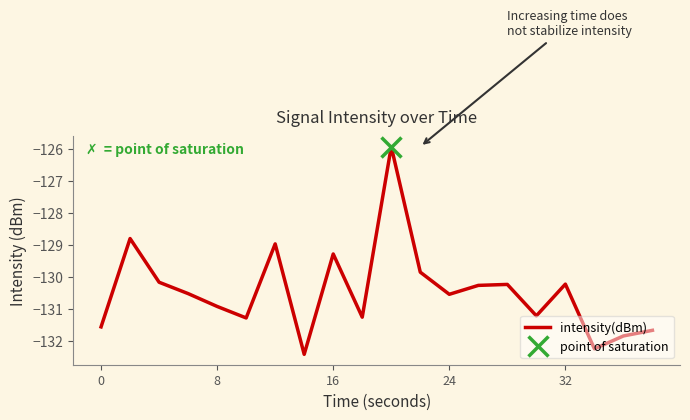

What is the sum of the values at 15 and 5?

-262.5